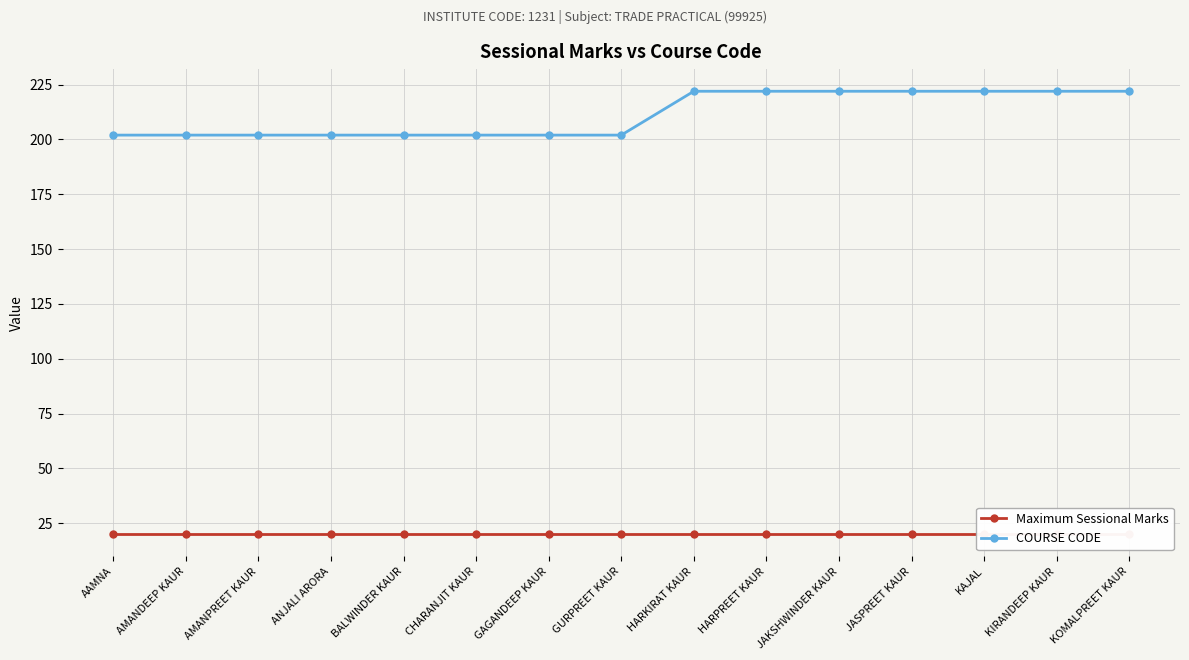

The value of Maximum Sessional Marks at AMANDEEP KAUR is 27. True or false?

False